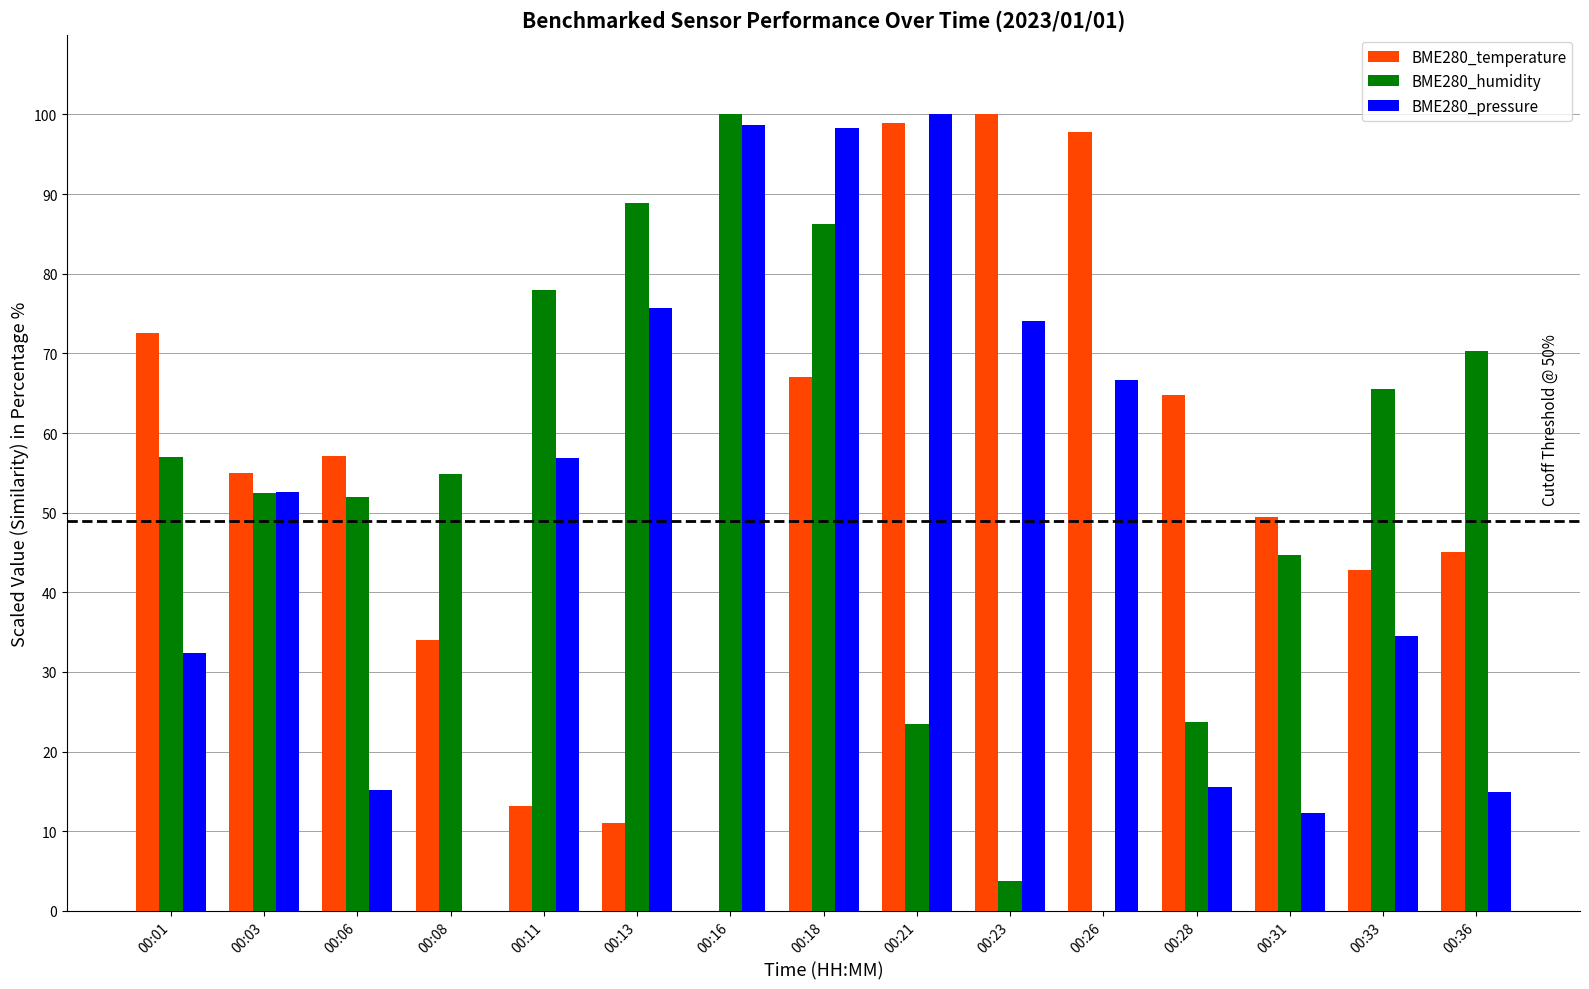

What is the average value of the BME280_temperature series?

53.9